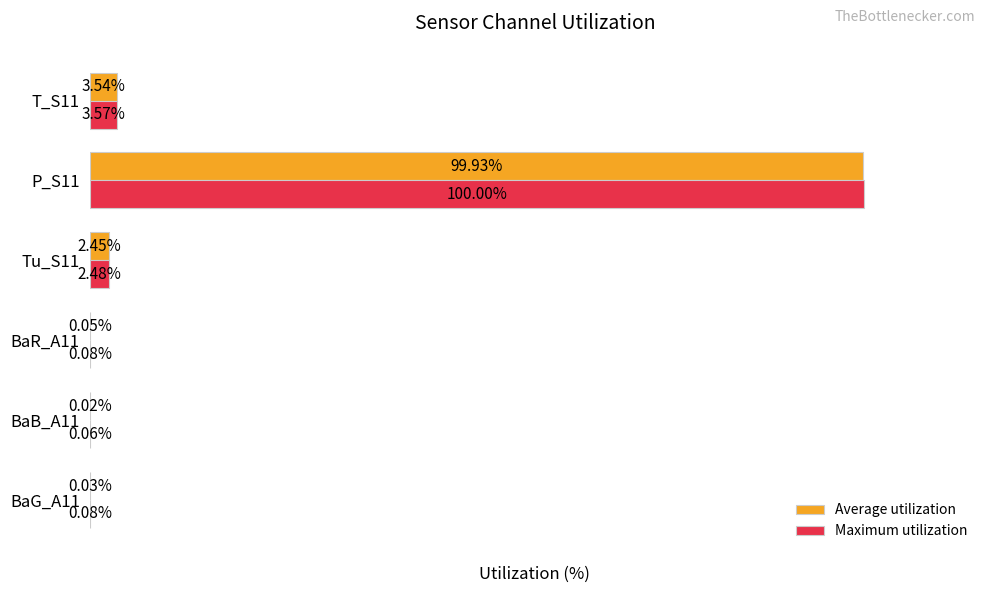

Which series has the widest spread of values?

Maximum utilization